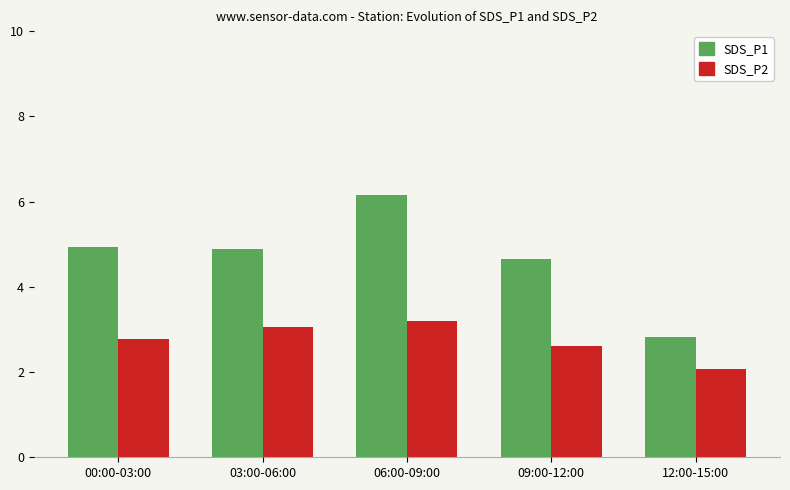

Is it true that SDS_P1 equals 6.2 at 06:00-09:00?

True